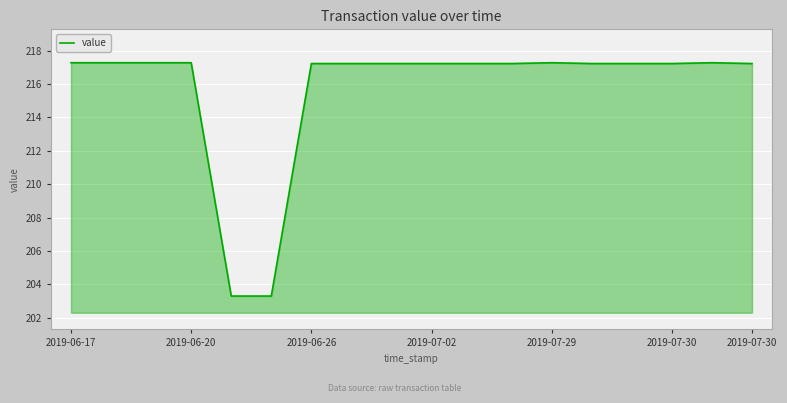

What is the difference between the maximum and minimum values?

14.0